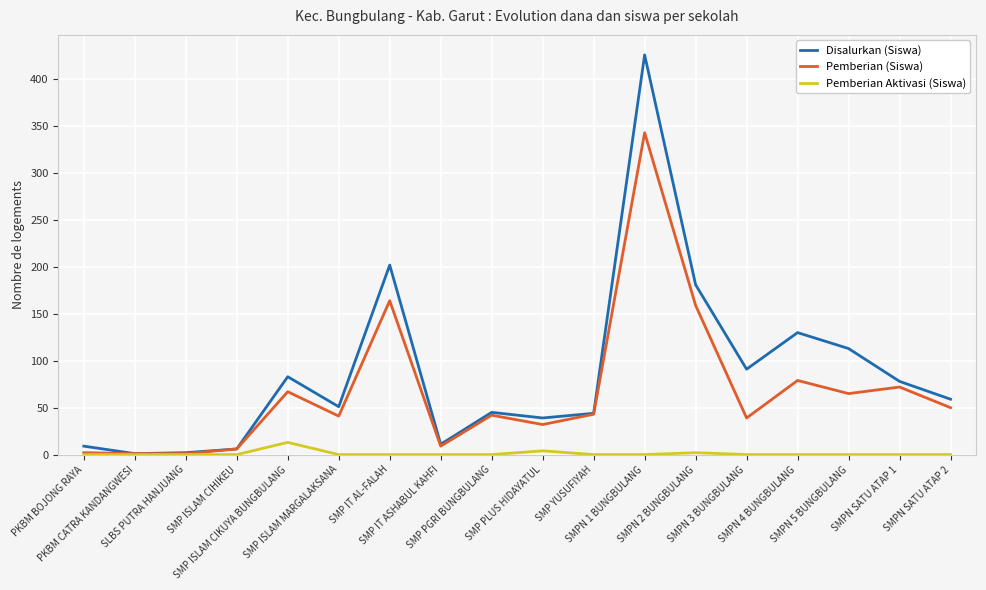

Rank the series by their maximum value, from lowest to highest.

Pemberian Aktivasi (Siswa), Pemberian (Siswa), Disalurkan (Siswa)